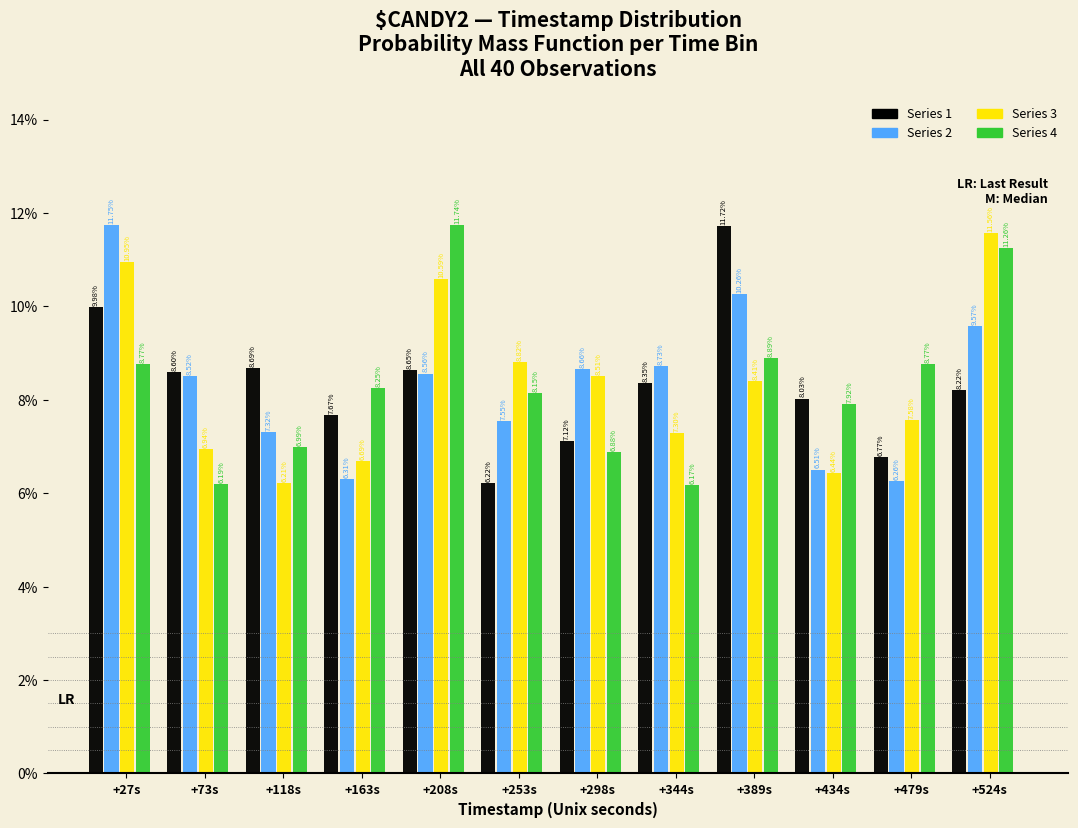

Are the bars grouped side by side (vs. stacked)?

Yes